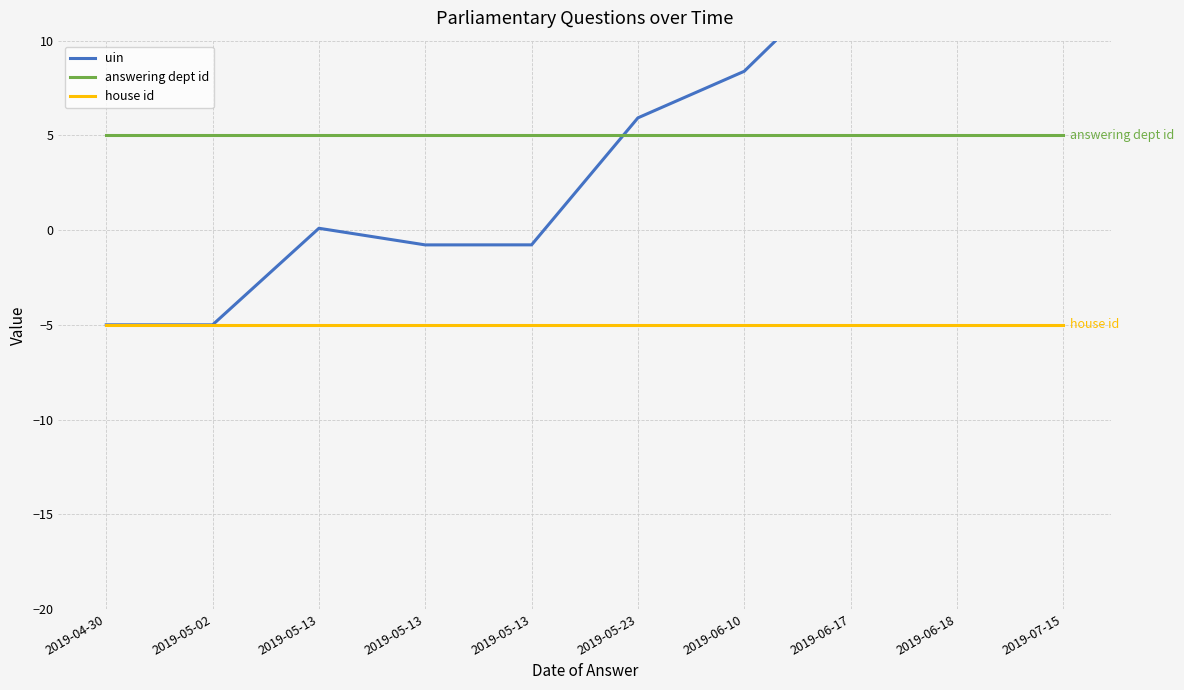

The answering dept id series shows 7.0 at 2019-07-15. True or false?

False